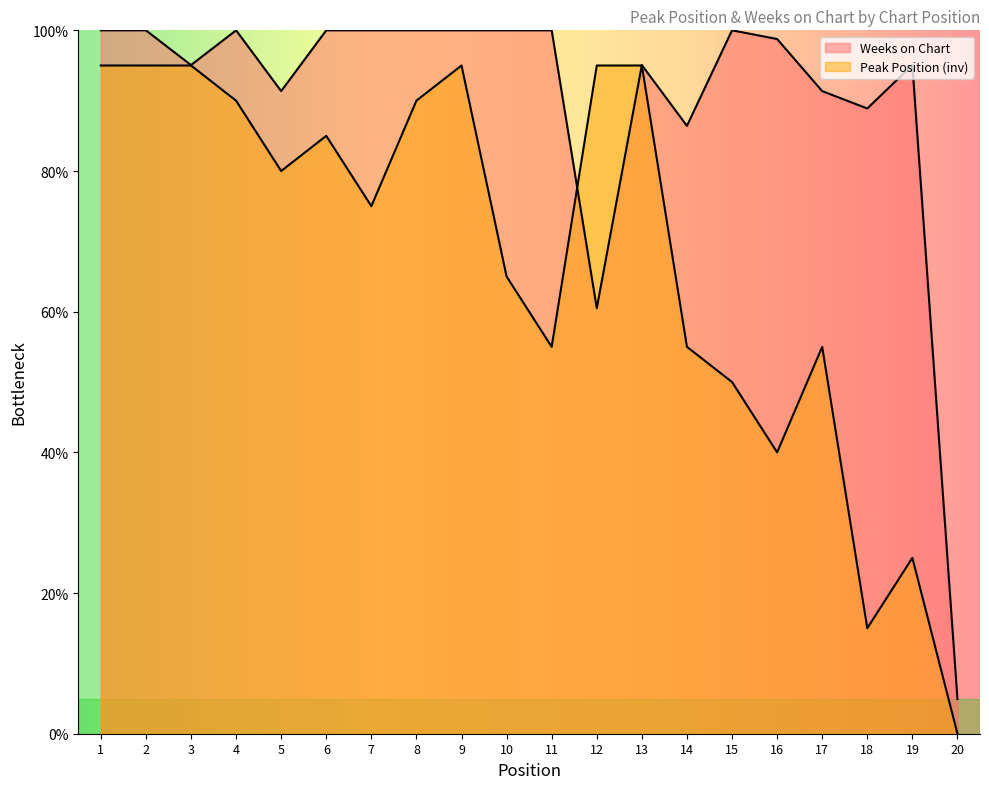

What is the sum of the Weeks on Chart values at 7 and 11?

200.0